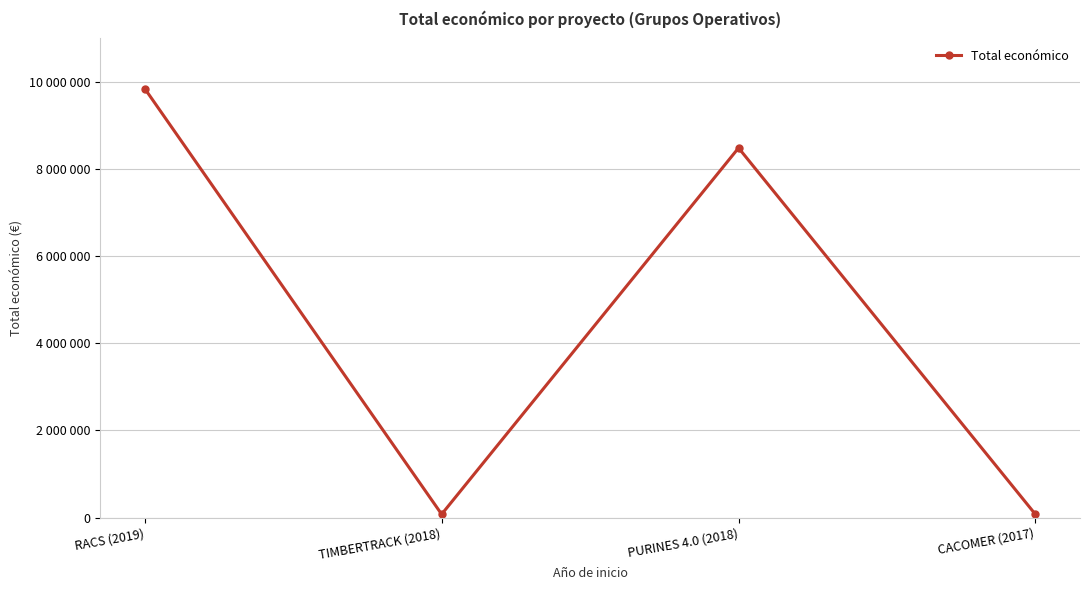

Is this an area chart (filled region under the line)?

No